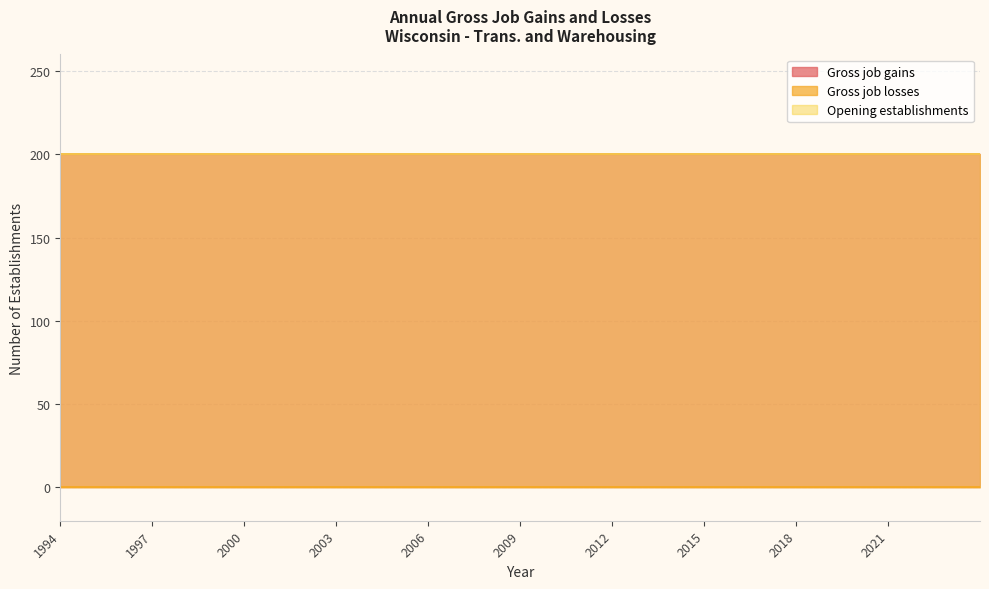

True or false: Gross job gains and Gross job losses cross at least once.

False